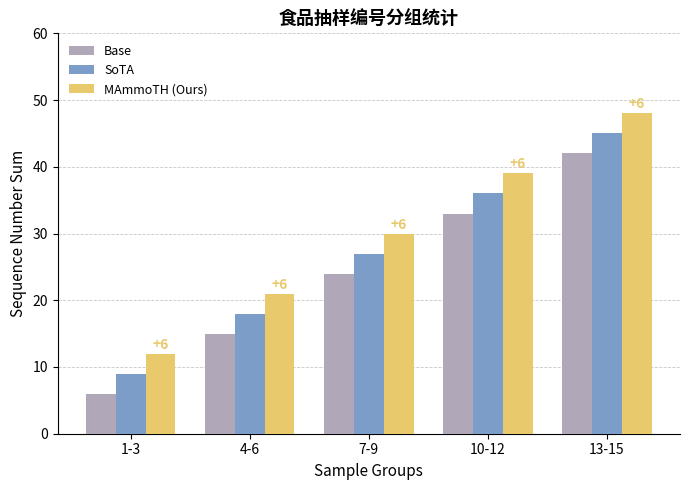

Which series has the largest total across all categories?

MAmmoTH (Ours)